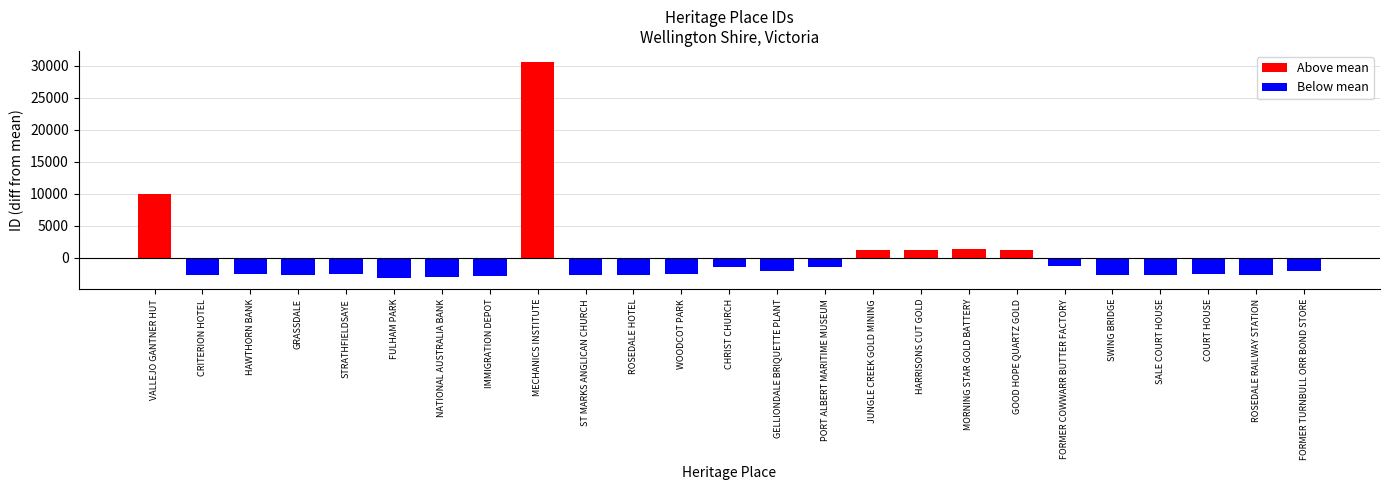

Reading left to right, what are all the values shown in this chart?

VALLEJO GANTNER HUT=13654	CRITERION HOTEL=1011	HAWTHORN BANK=1253	GRASSDALE=1009	STRATHFIELDSAYE=1128	FULHAM PARK=510	NATIONAL AUSTRALIA BANK=668	IMMIGRATION DEPOT=926	MECHANICS INSTITUTE=34328	ST MARKS ANGLICAN CHURCH=995	ROSEDALE HOTEL=996	WOODCOT PARK=1147	CHRIST CHURCH=2365	GELLIONDALE BRIQUETTE PLANT=1738	PORT ALBERT MARITIME MUSEUM=2352	JUNGLE CREEK GOLD MINING=4979	HARRISONS CUT GOLD=4988	MORNING STAR GOLD BATTERY=5093	GOOD HOPE QUARTZ GOLD=4991	FORMER COWWARR BUTTER FACTORY=2477	SWING BRIDGE=1012	SALE COURT HOUSE=1008	COURT HOUSE=1254	ROSEDALE RAILWAY STATION=997	FORMER TURNBULL ORR BOND STORE=1735